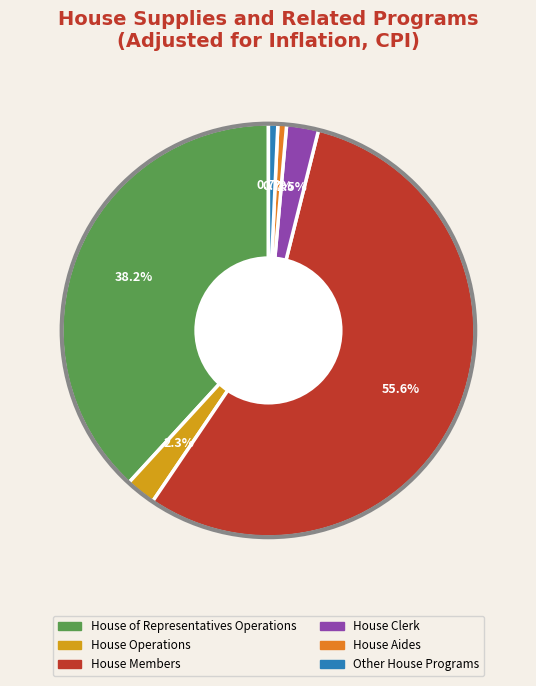

What is the ratio of the value at House of Representatives Operations to the value at House Members?

0.7